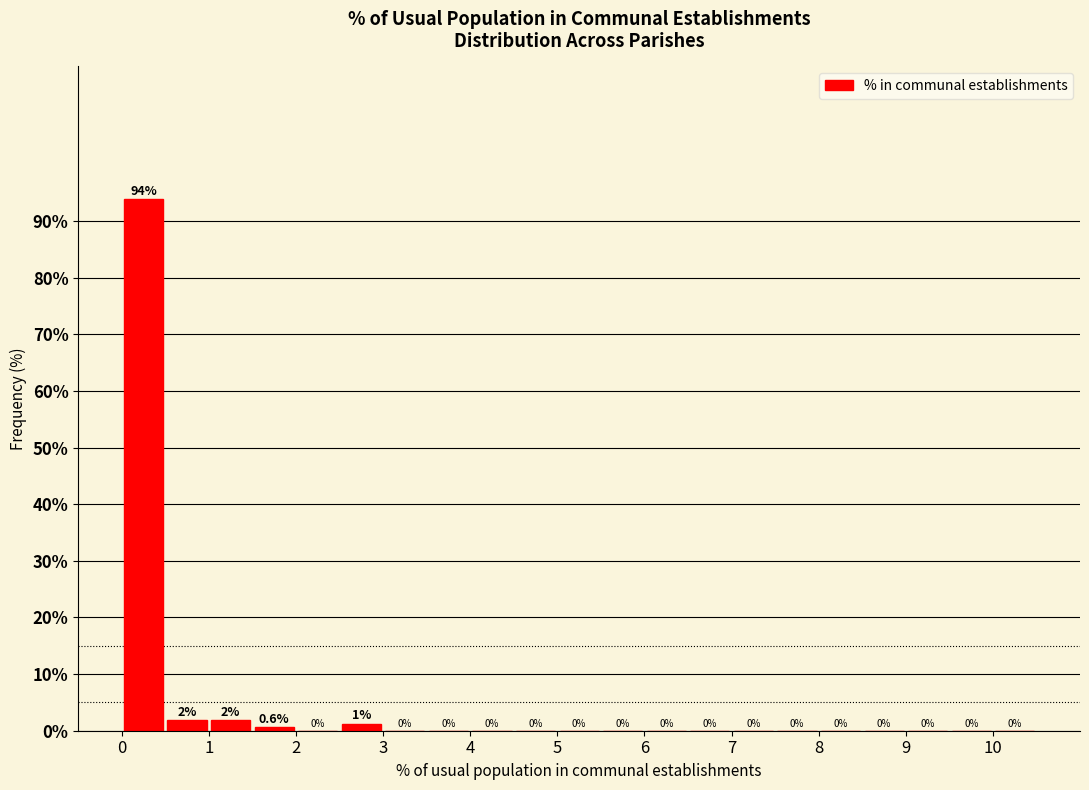

Over which range of the x-axis is the bar tallest?

0.0 to 0.5